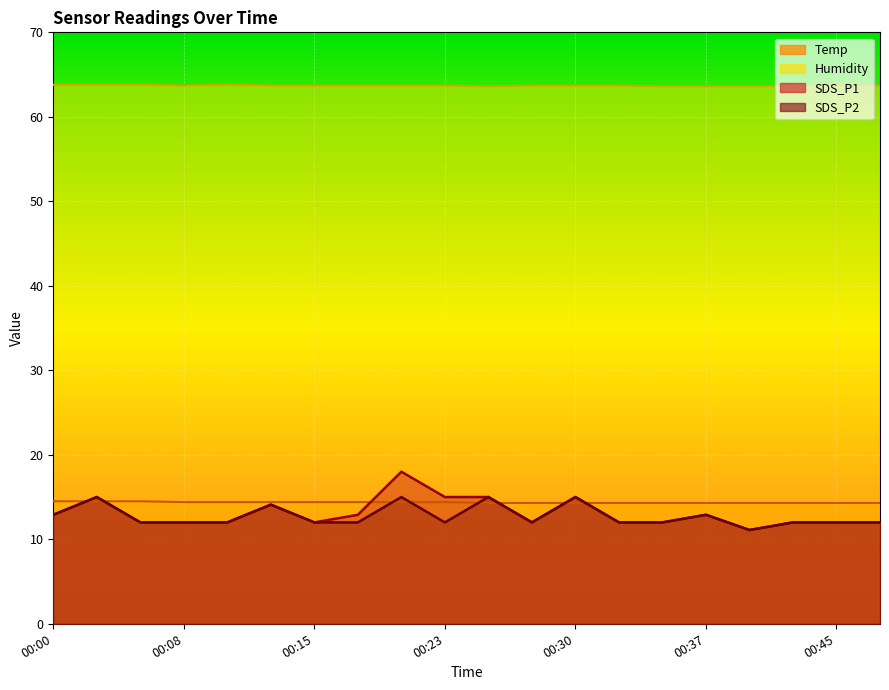

What is the value of the SDS_P1 point at the 15th from the left?

12.0